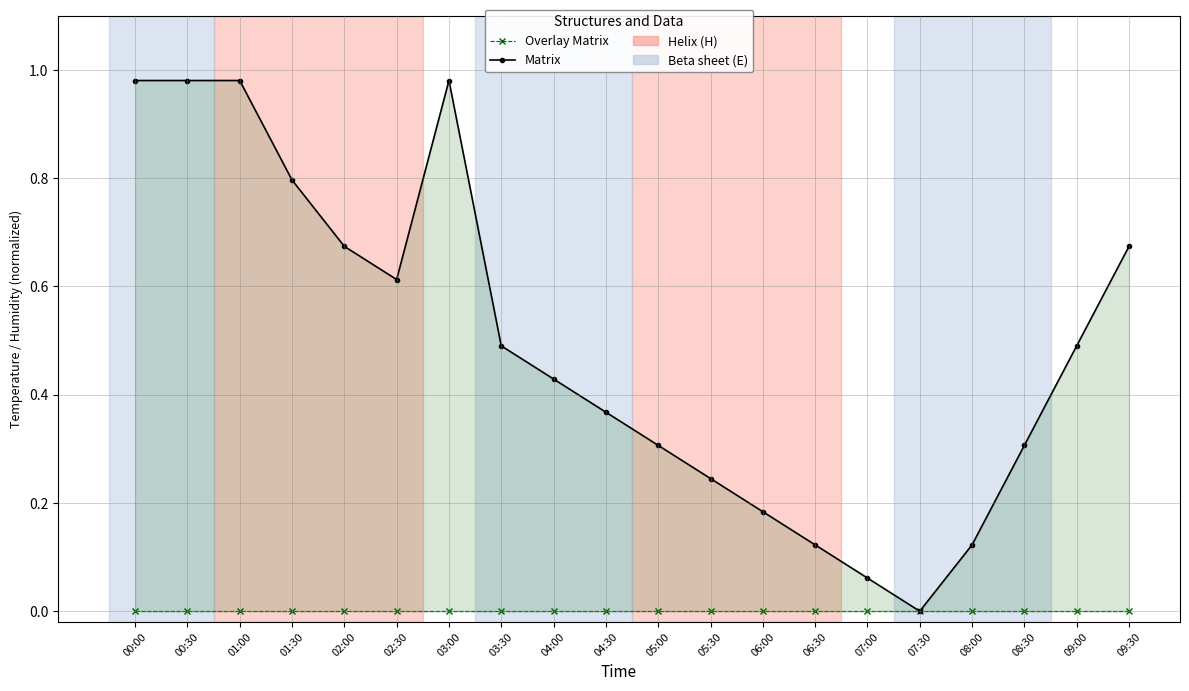

Where is the first local minimum for Matrix?

02:30